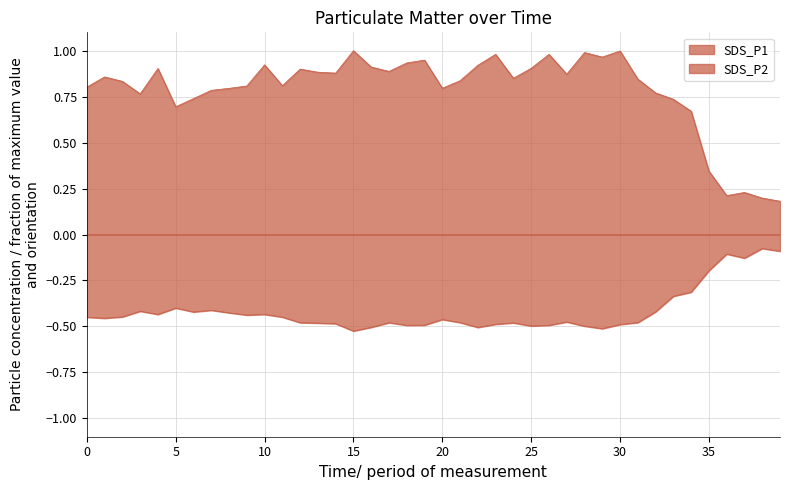

How many lines are shown in the chart?

2